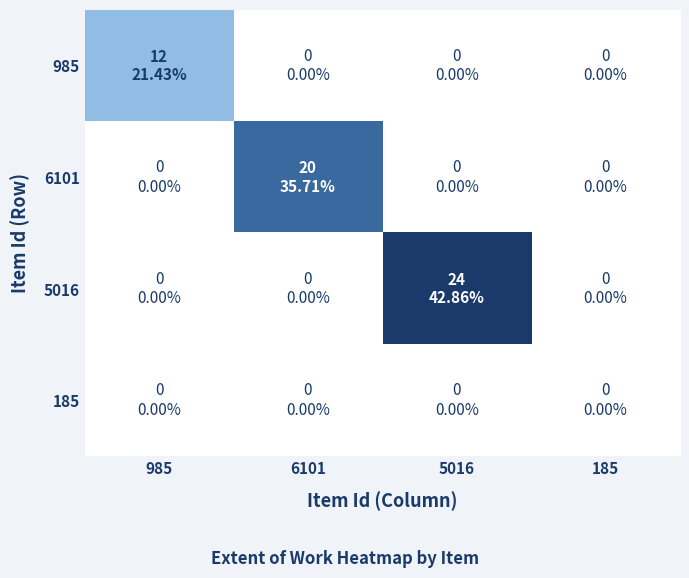

Between 985 and 5016, which is larger?

985